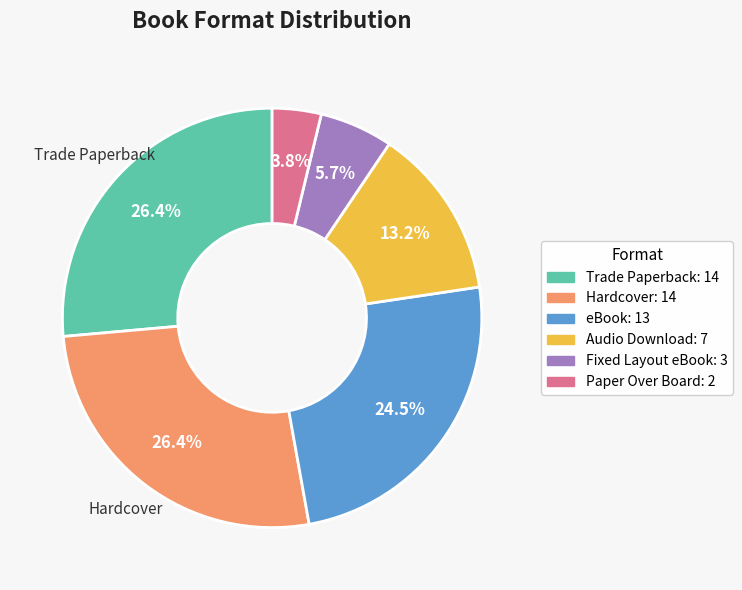

Count the number of slices in the pie.

6